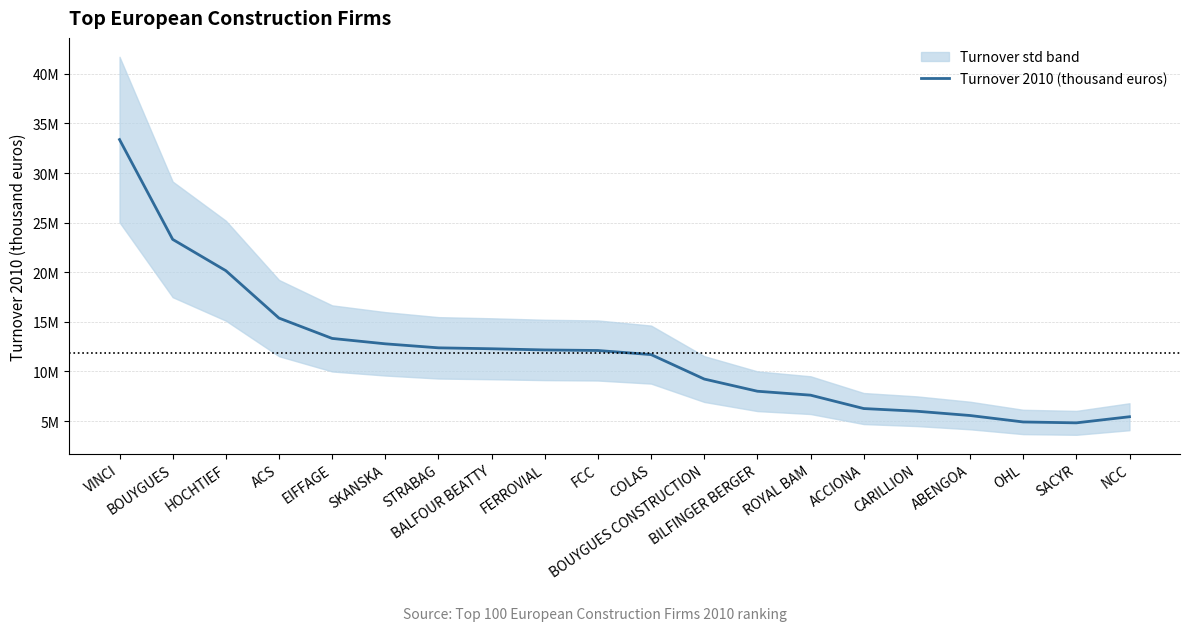

Which has a higher value, HOCHTIEF or FERROVIAL?

HOCHTIEF